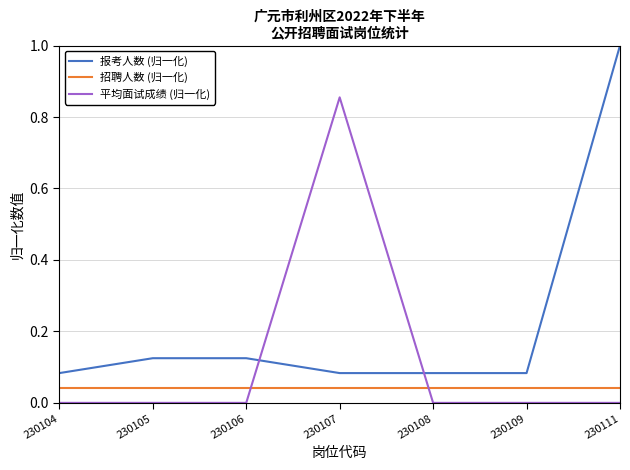

Does the chart have visible grid lines?

Yes